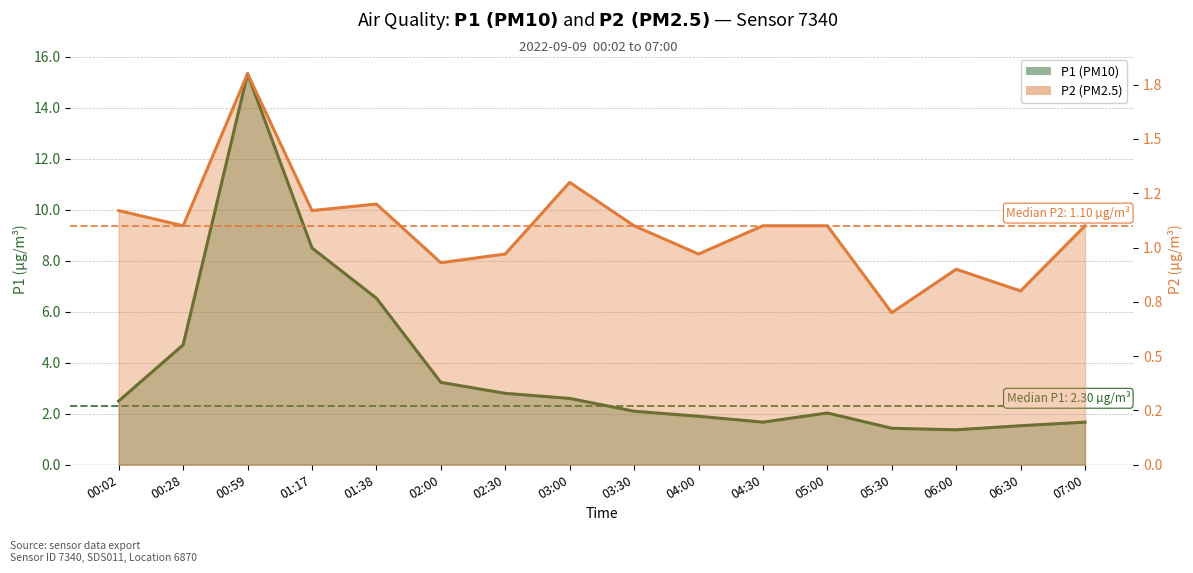

Reading left to right, transcribe all the data shown in this chart.

P1: 00:02=2.5	00:28=4.7	00:59=15.3	01:17=8.5	01:38=6.5	02:00=3.2	02:30=2.8	03:00=2.6	03:30=2.1	04:00=1.9	04:30=1.7	05:00=2.0	05:30=1.4	06:00=1.4	06:30=1.5	07:00=1.7
P2: 00:02=1.2	00:28=1.1	00:59=1.8	01:17=1.2	01:38=1.2	02:00=0.9	02:30=1.0	03:00=1.3	03:30=1.1	04:00=1.0	04:30=1.1	05:00=1.1	05:30=0.7	06:00=0.9	06:30=0.8	07:00=1.1